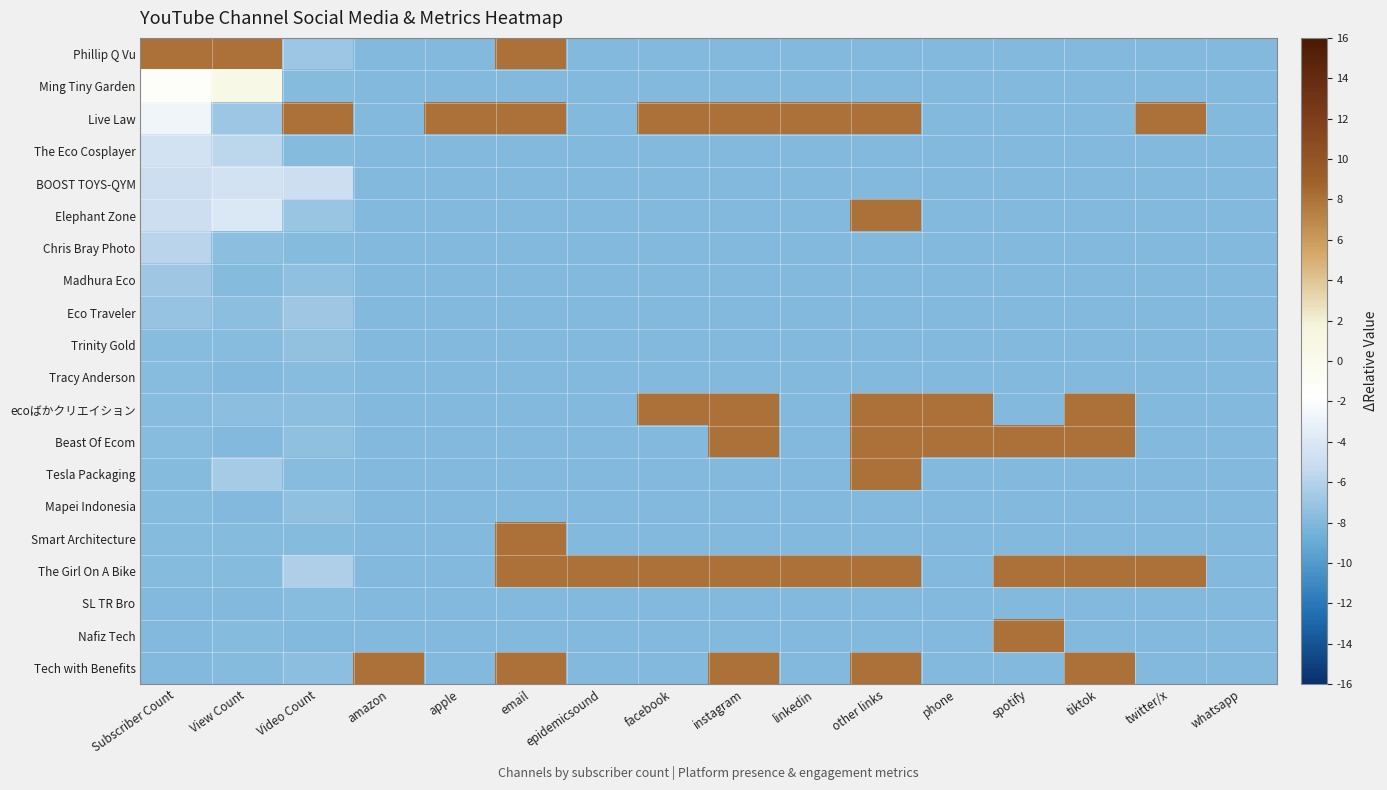

What is the smallest value displayed?

-8.0